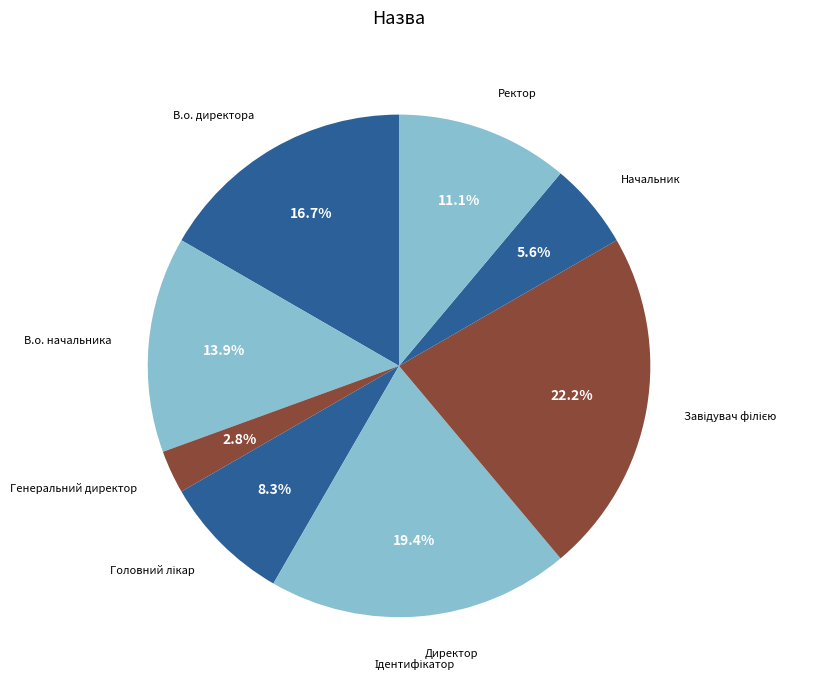

Combined, what portion of the pie is Ректор and В.о. начальника?

25.0%